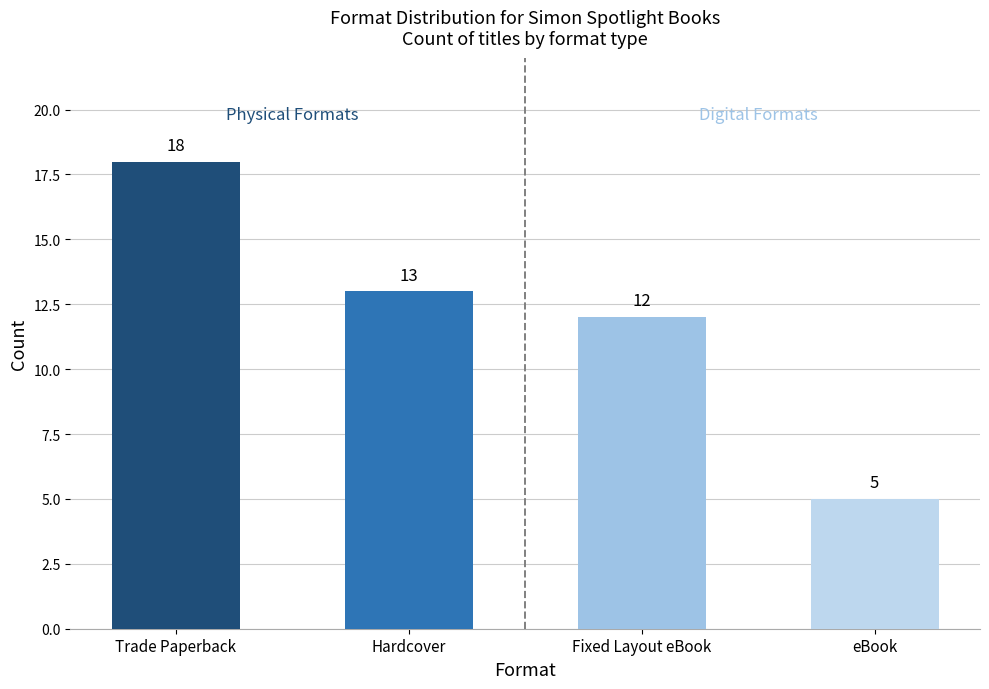

List the labels in order of value, largest first.

Trade Paperback, Hardcover, Fixed Layout eBook, eBook